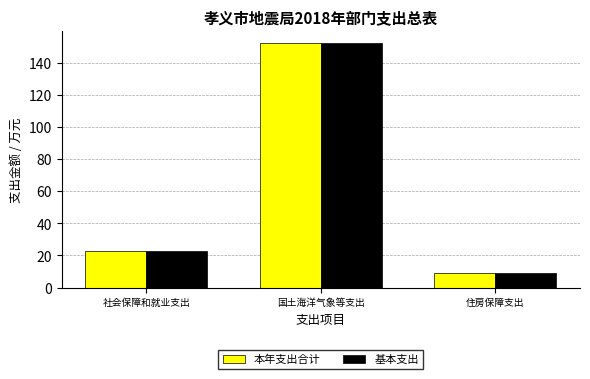

What is the difference between the 基本支出 values at 住房保障支出 and 国土海洋气象等支出?

143.3